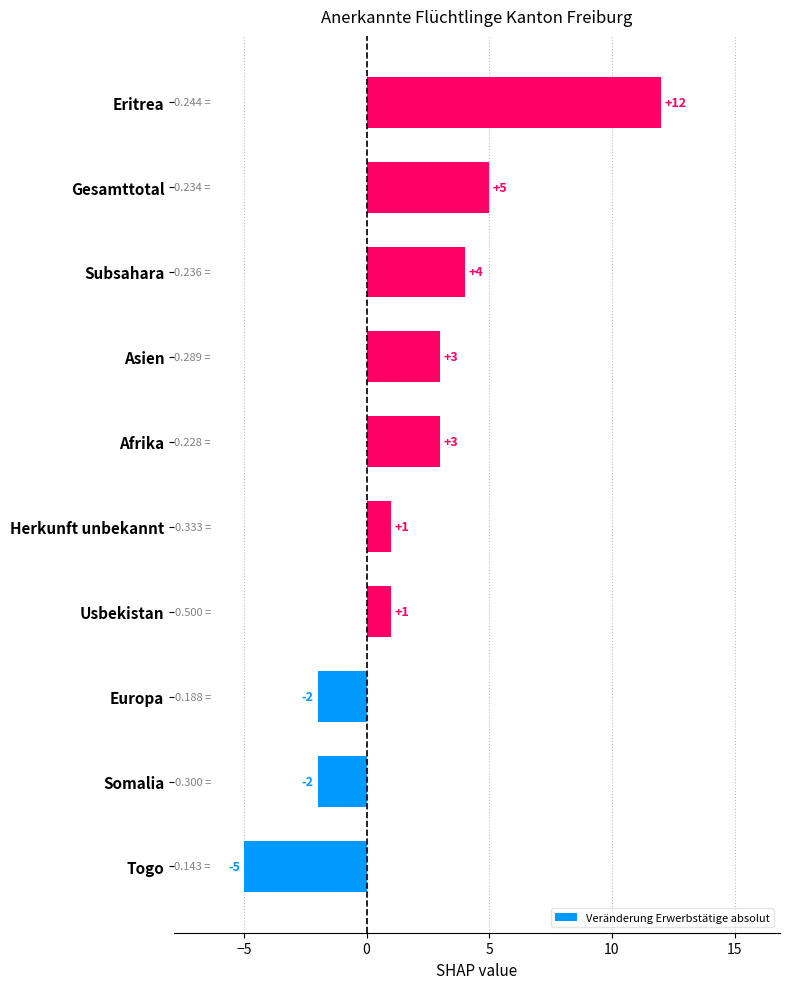

At which category does the chart reach its minimum across all series?

Togo